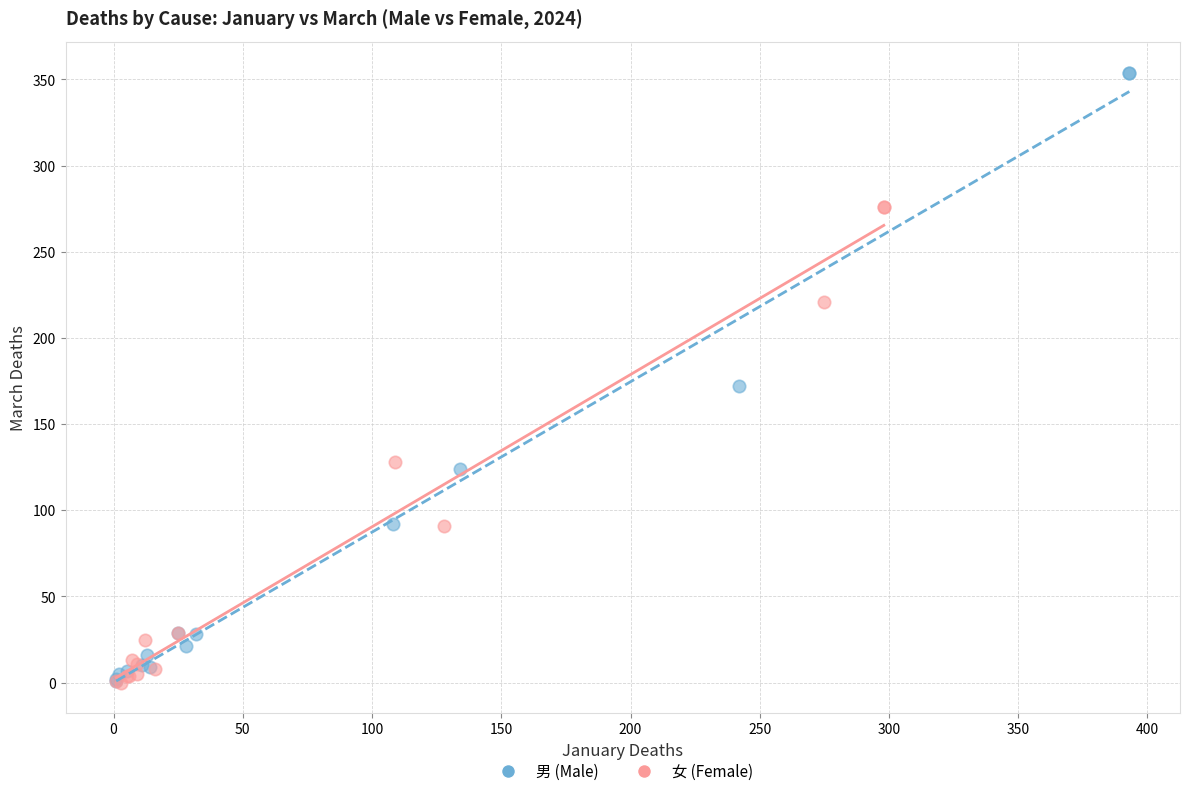

Which series has the widest spread of Y values?

男 (Male)